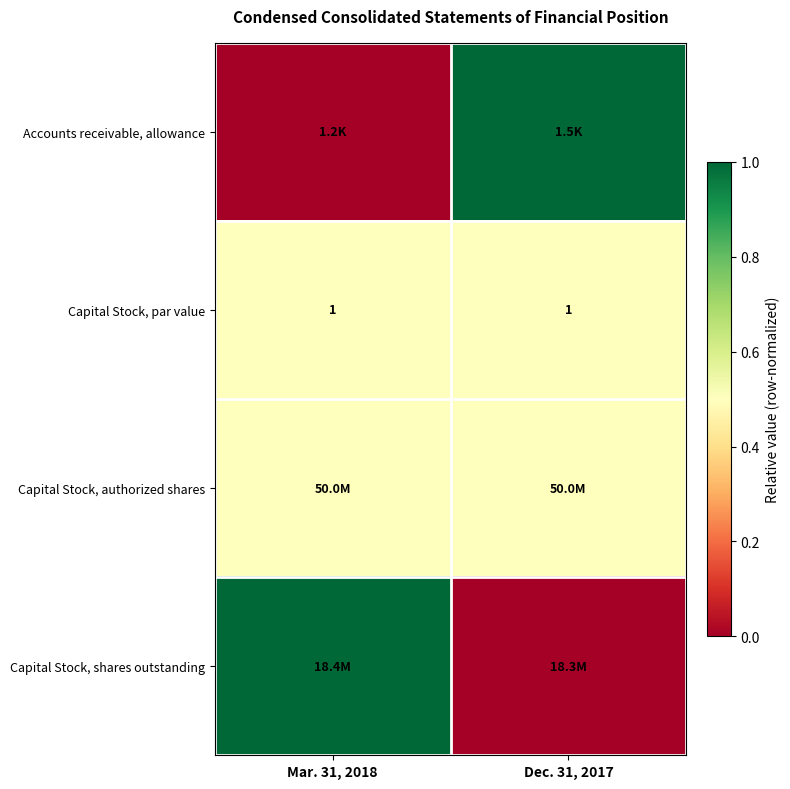

Is it true that Capital Stock, par value equals 1.0 at Dec. 31, 2017?

True